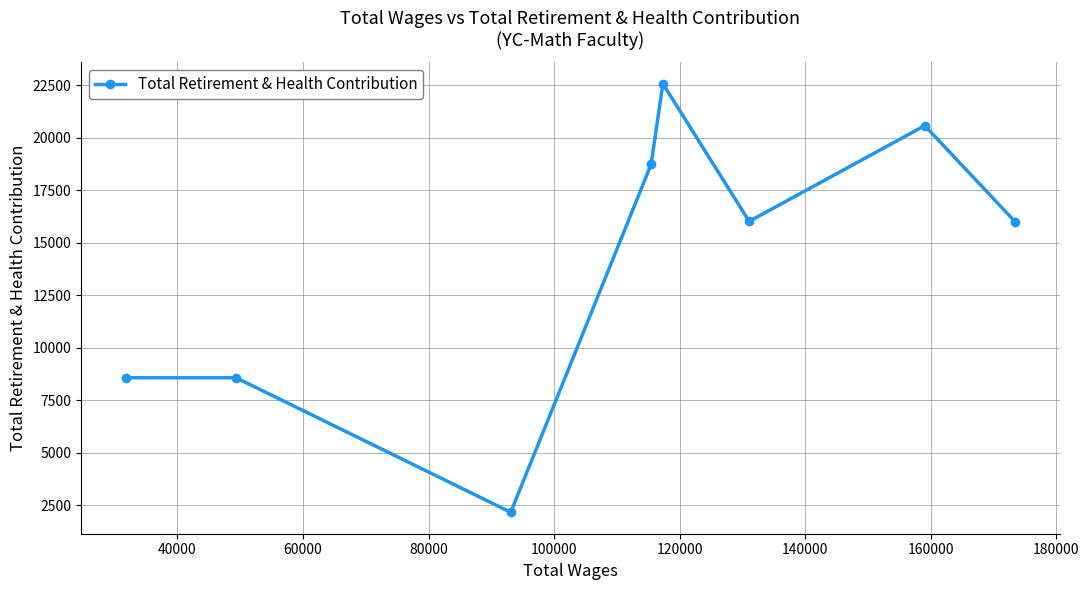

How many points are lower than both their immediate neighbors (excluding endpoints)?

2